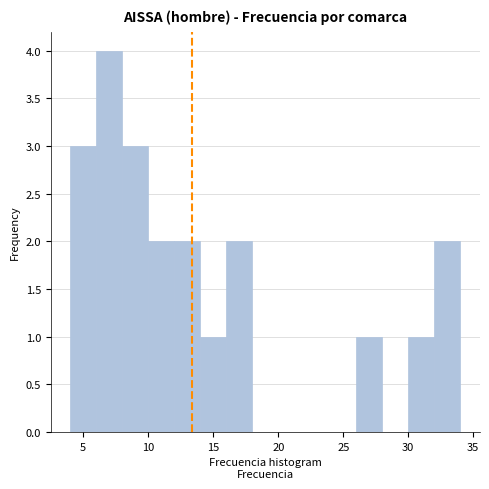

How tall is the bar that spans 14 to 16 on the x-axis? The values are not printed on the chart, so give them approximately, as read against the axis.

1